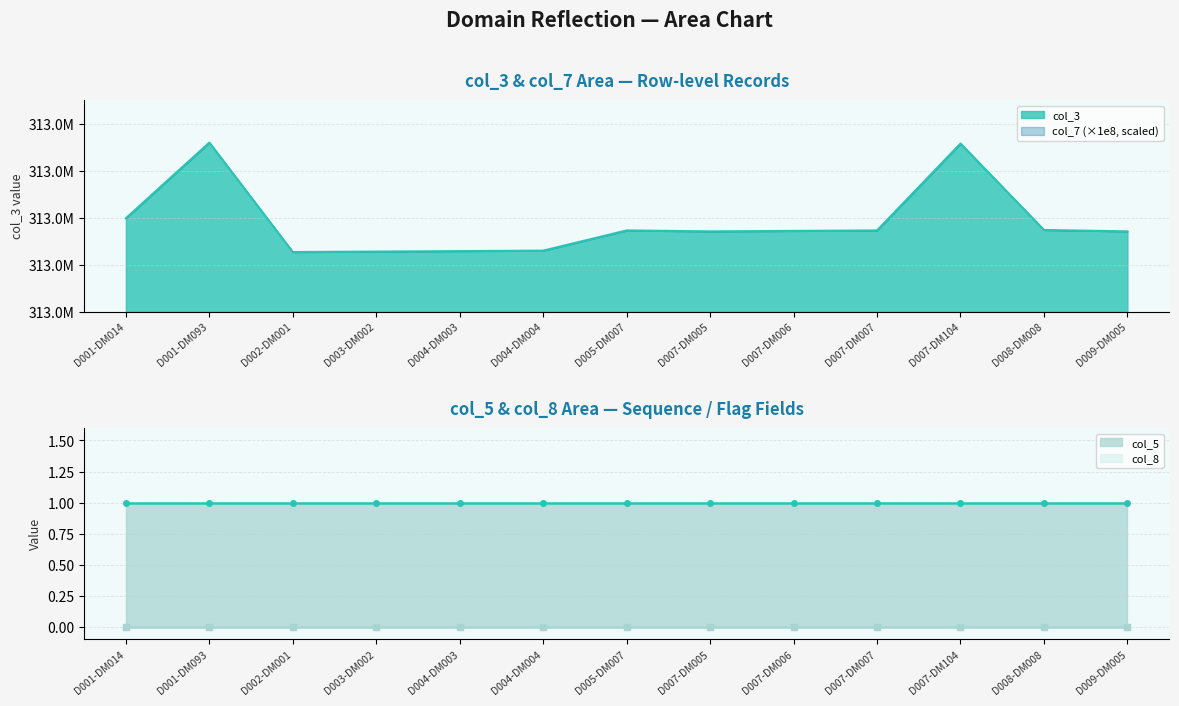

True or false: col_5 and col_7 intersect in this chart.

False